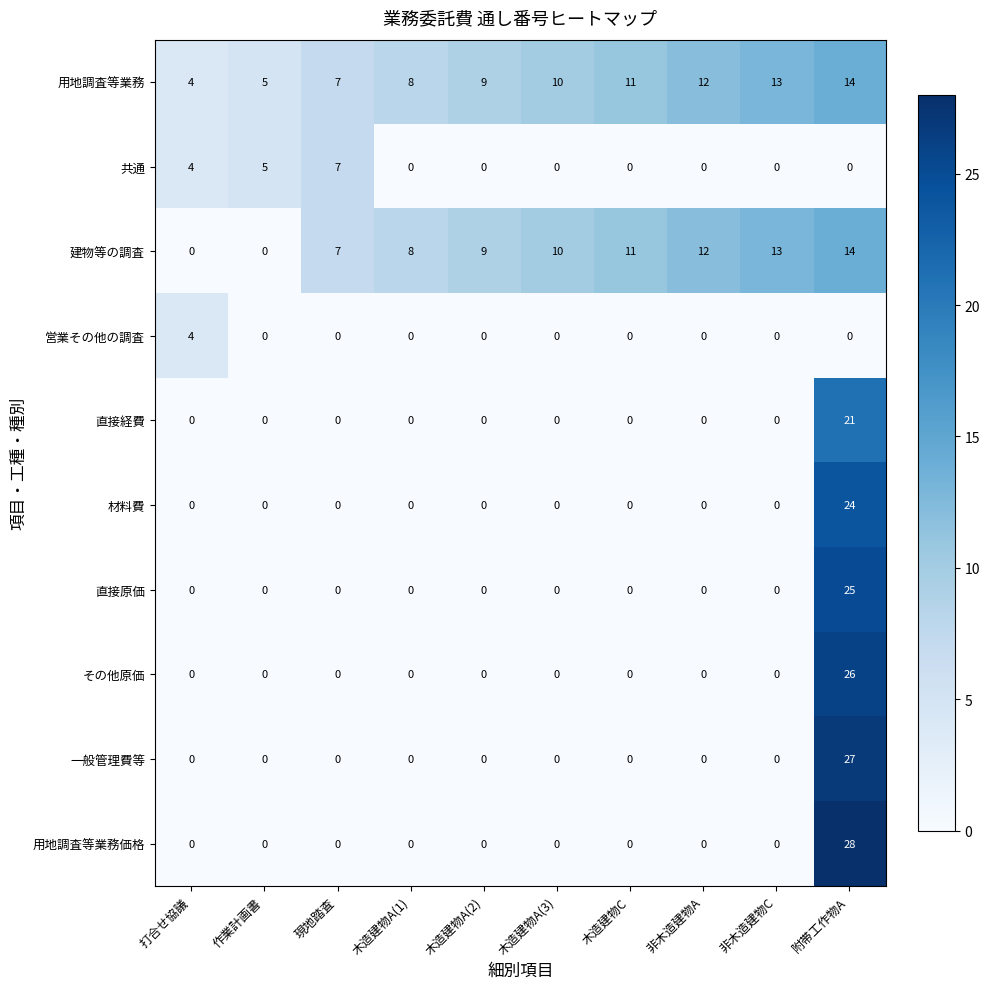

What is the total value across all series at 木造建物A(3)?

20